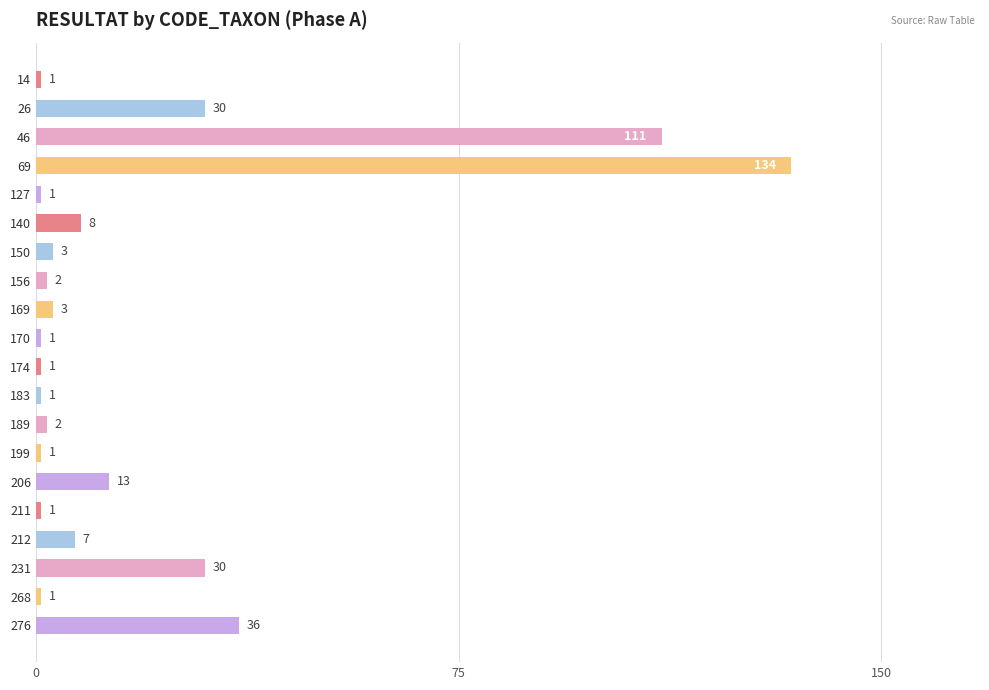

True or false: the data shows 35 at 69.

False